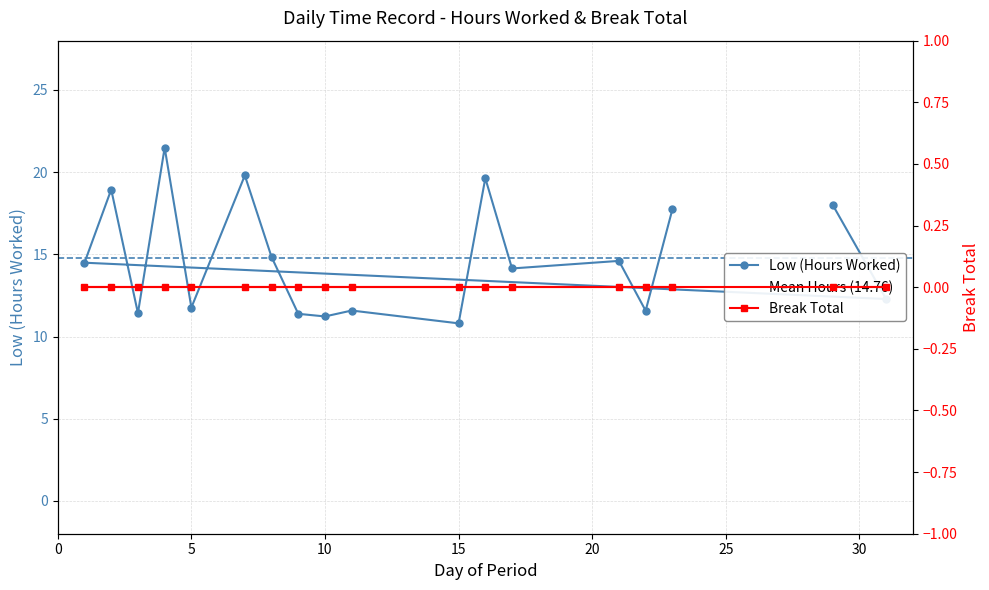

What is the ratio of the value at 22 to the value at 29?

0.6